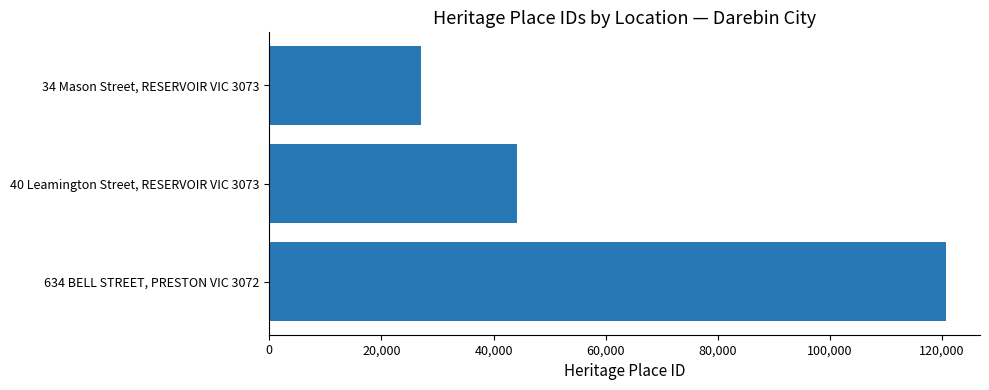

At which label is the value closest to 73914?

40 Leamington Street, RESERVOIR VIC 3073